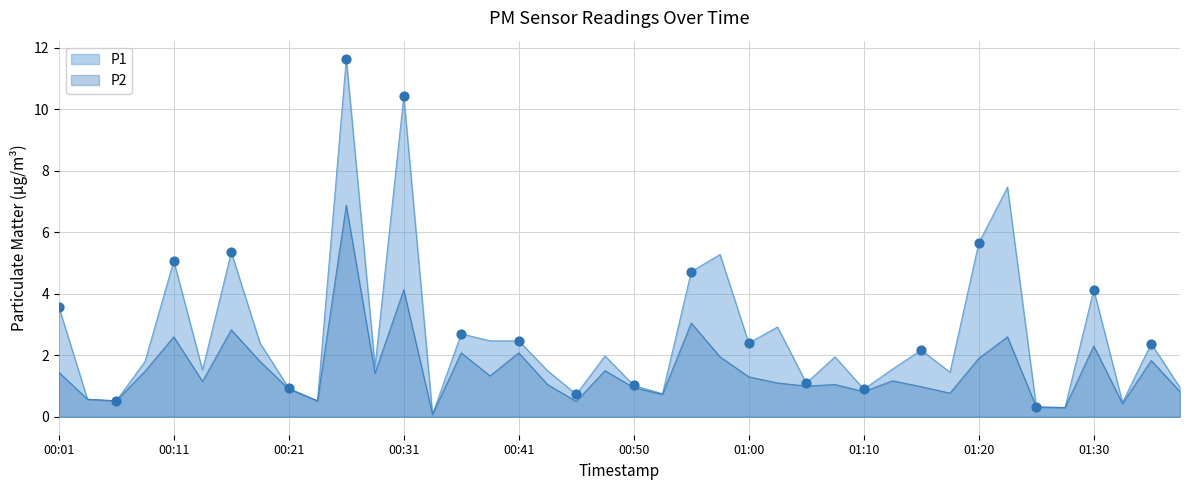

Is the value of P1 at 00:06 greater than the value of P2 at 00:55?

No